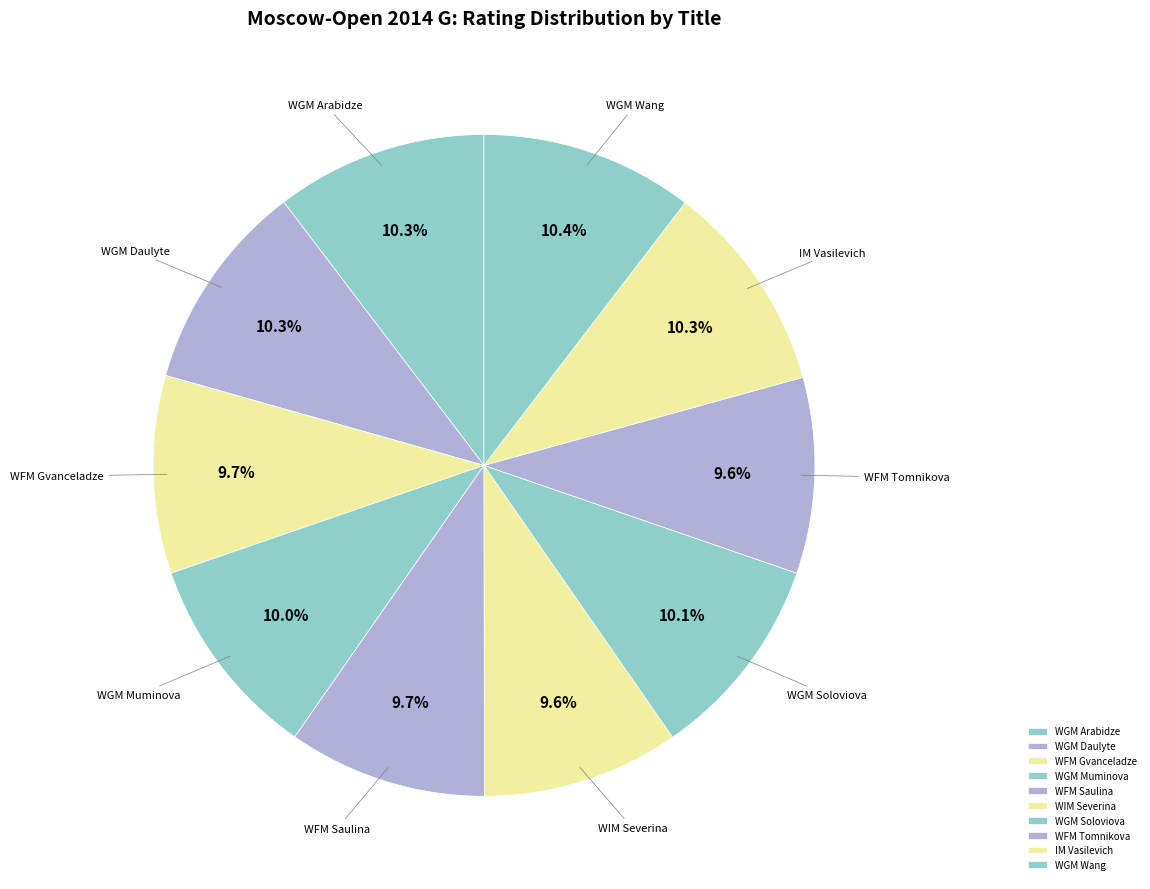

True or false: IM Vasilevich accounts for 10% of the total.

True